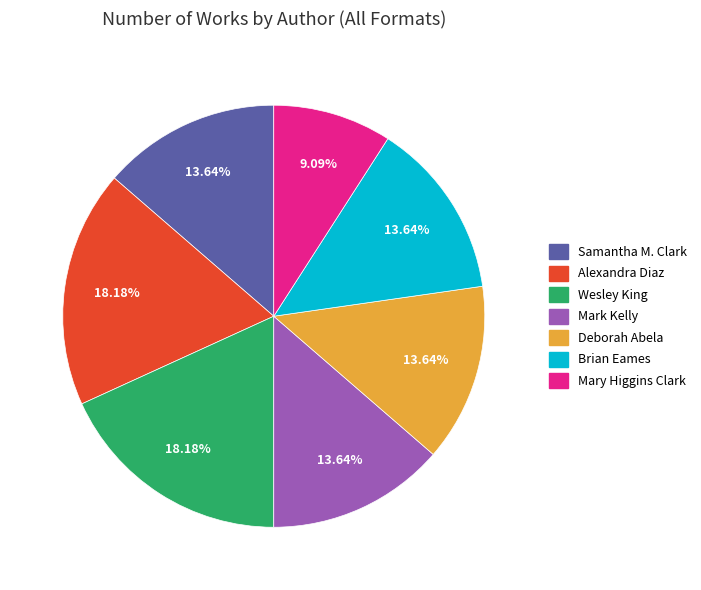

Approximately how many times larger is the value at Deborah Abela compared to Samantha M. Clark?

1.0